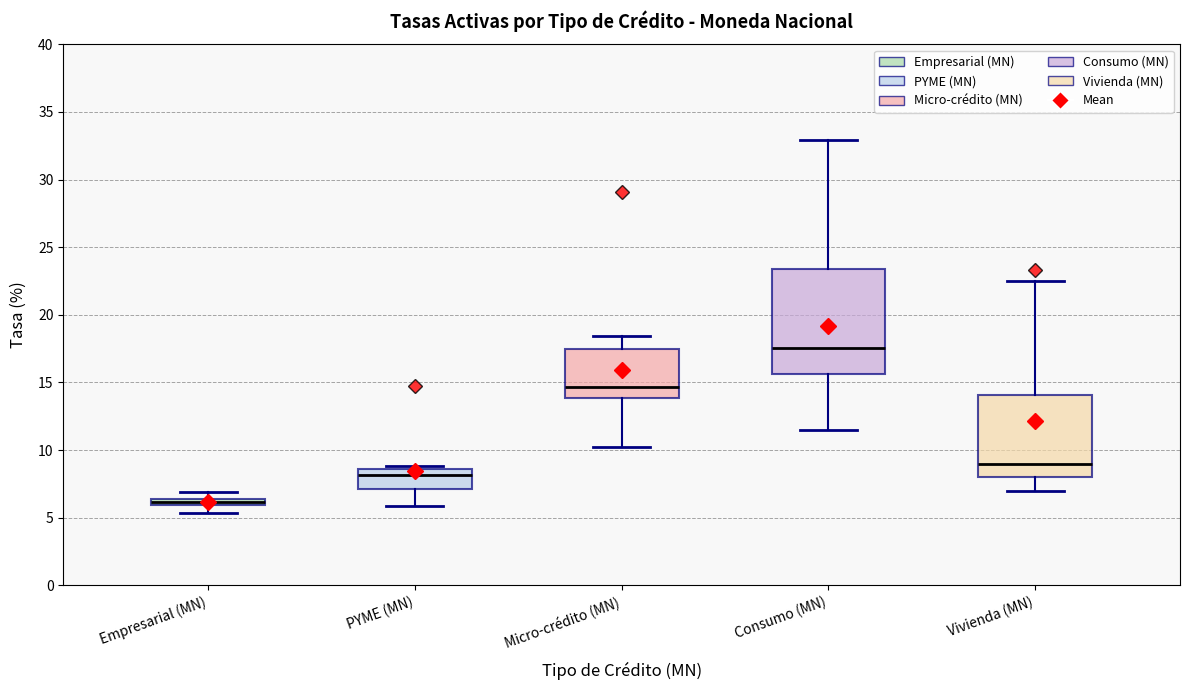

Where is the lower edge of the box for Vivienda (MN) on the y-axis? The values are not printed on the chart, so give them approximately, as read against the axis.

8.0